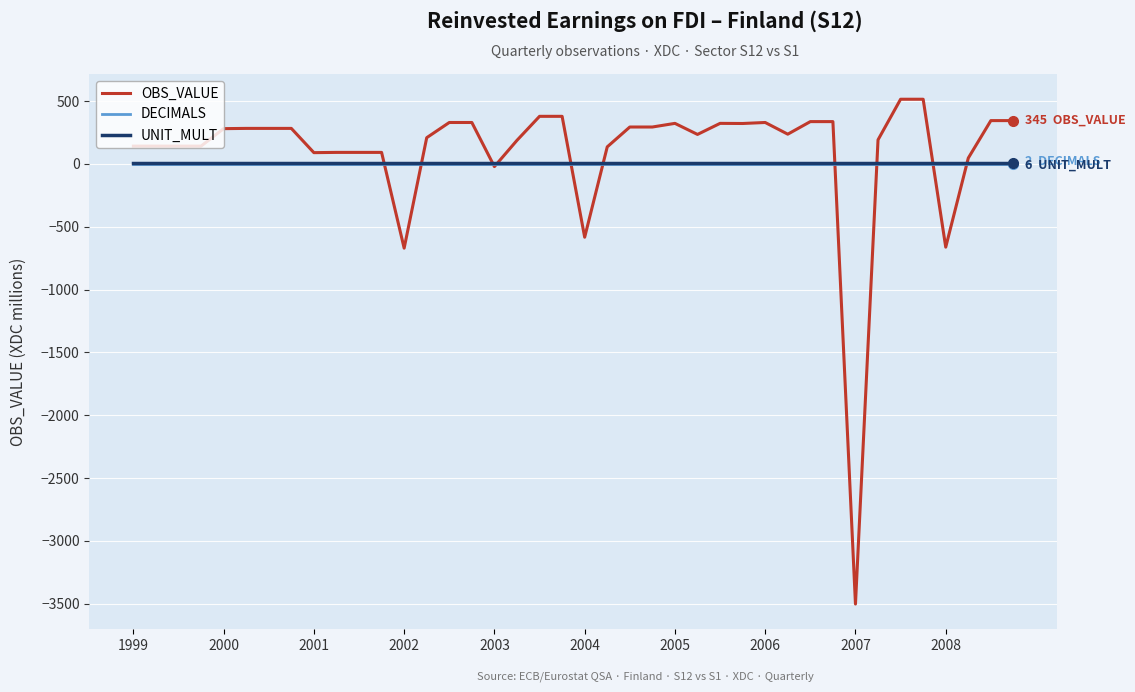

What are all the series names shown in the legend?

OBS_VALUE, DECIMALS, UNIT_MULT